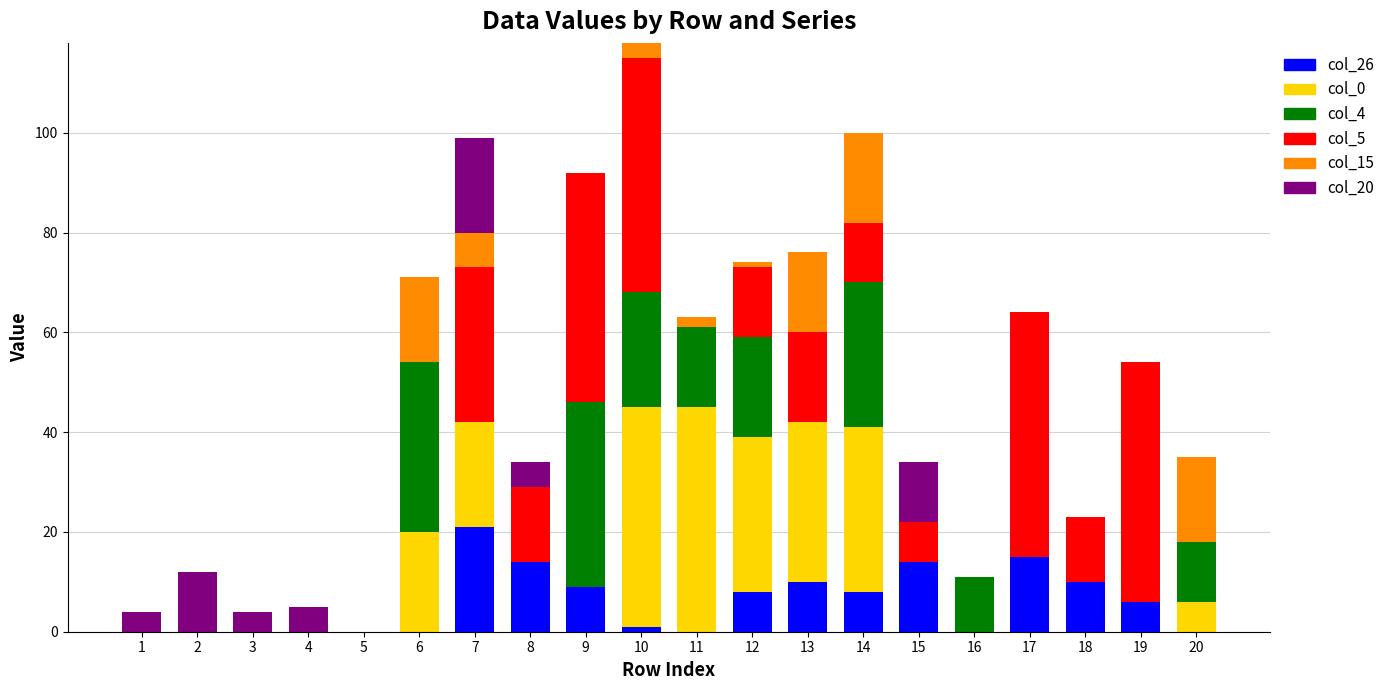

Are the bars horizontal?

No